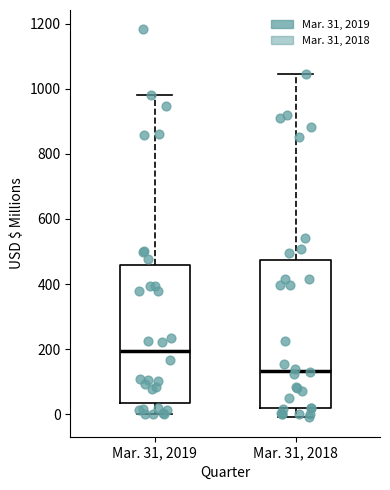

Which box's median line is the lowest?

Mar. 31, 2018